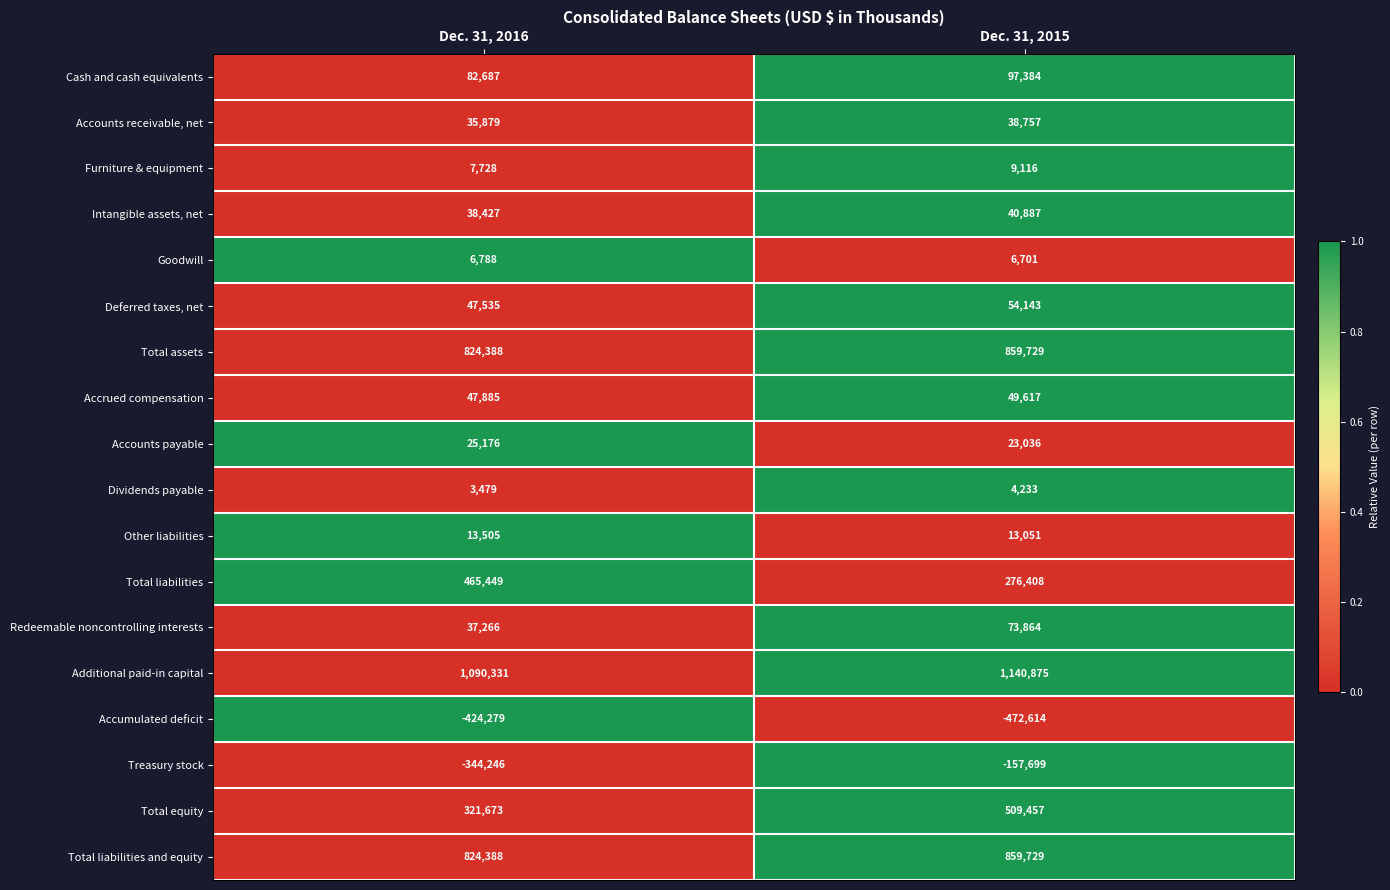

What value does the Furniture & equipment series have at Dec. 31, 2015?

9116